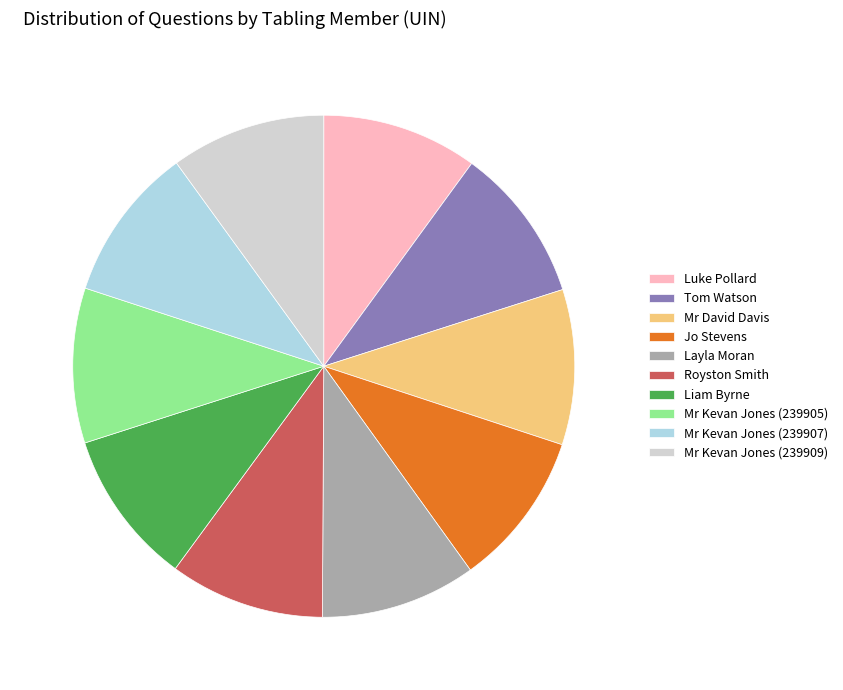

Approximately how many times larger is the value at Luke Pollard compared to Royston Smith?

1.0